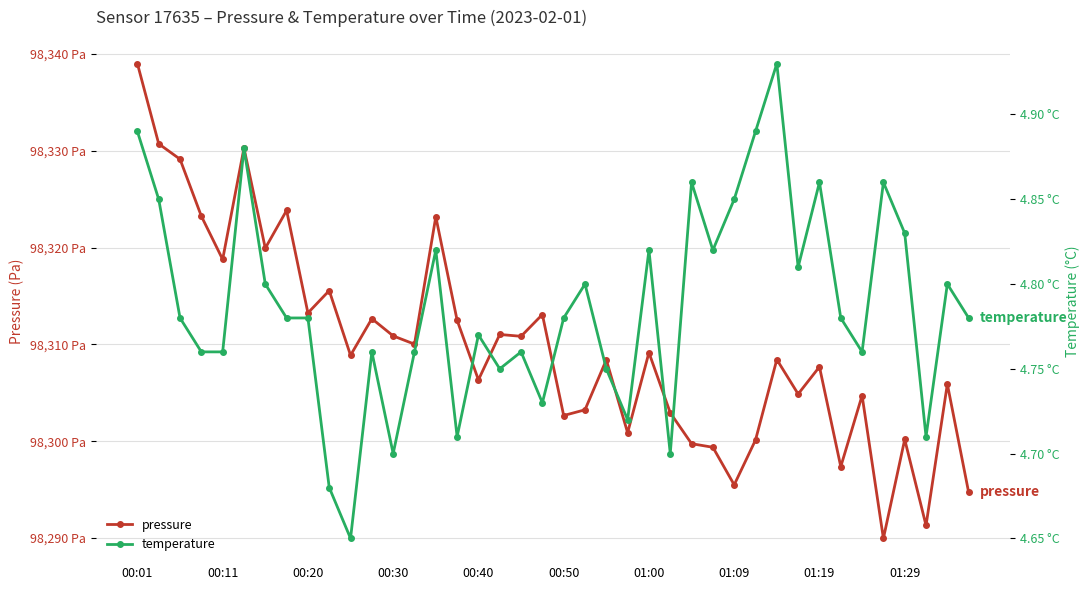

Which series has the largest range (max minus min)?

pressure